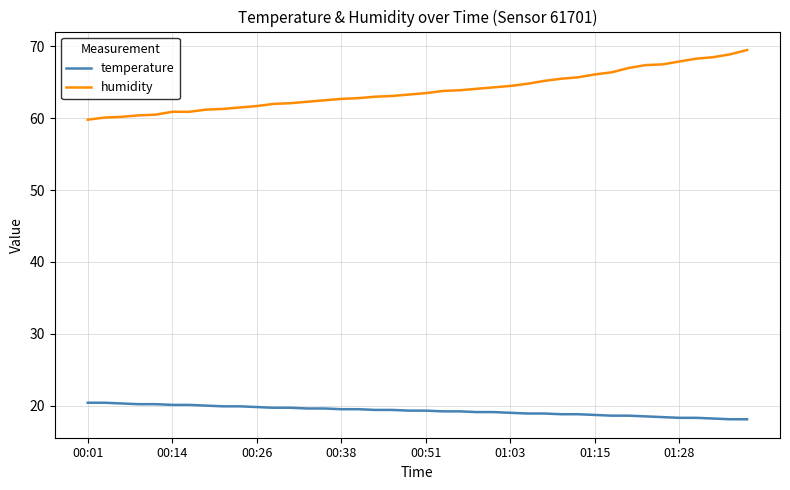

What is the minimum value shown in the chart?

18.1